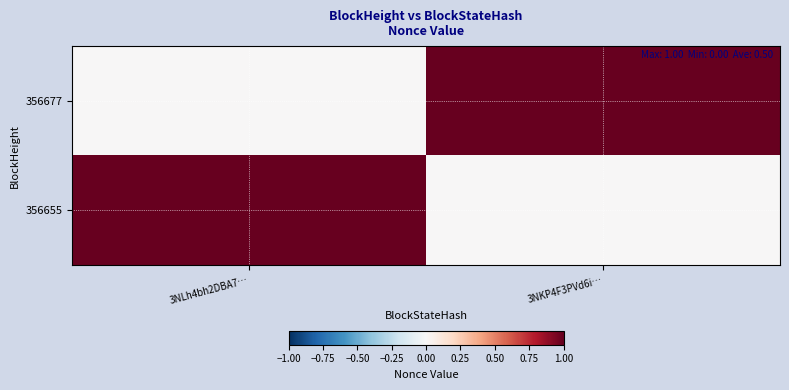

List the series in order of their peak value, highest first.

356677, 356655